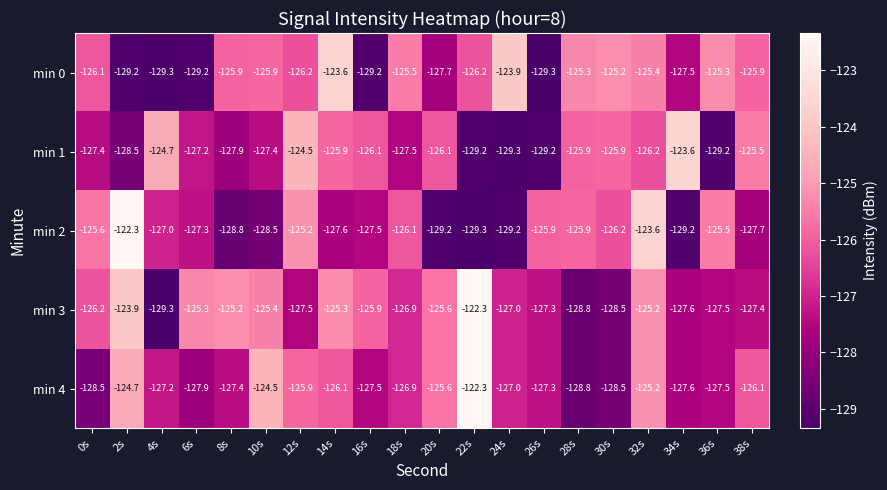

How many data points in min 2 are less than -127?

10